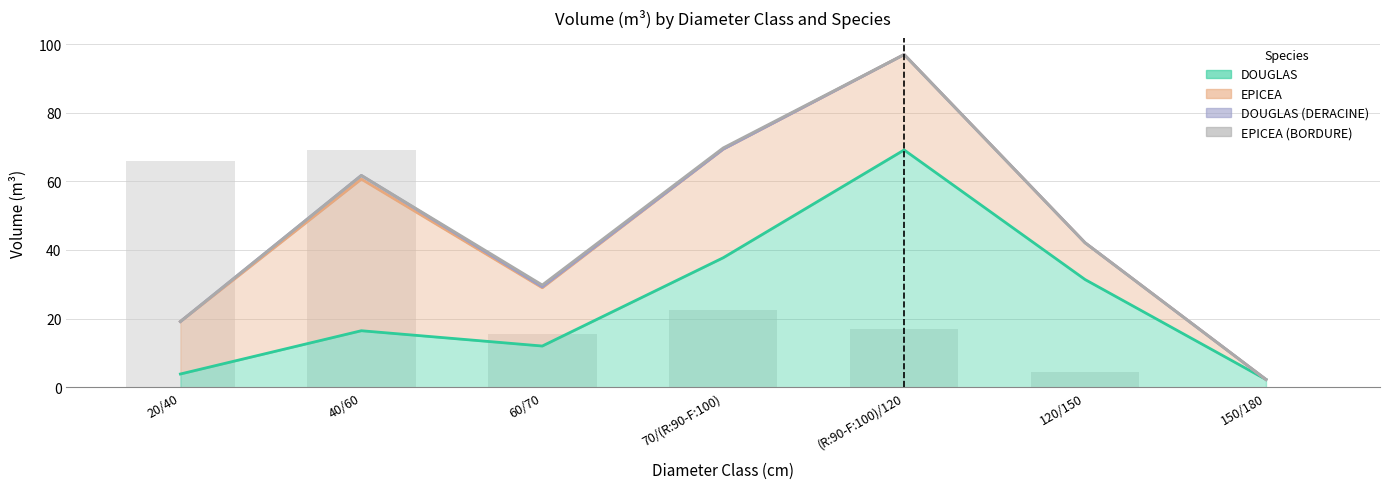

What is the minimum value shown in the chart?

2.2